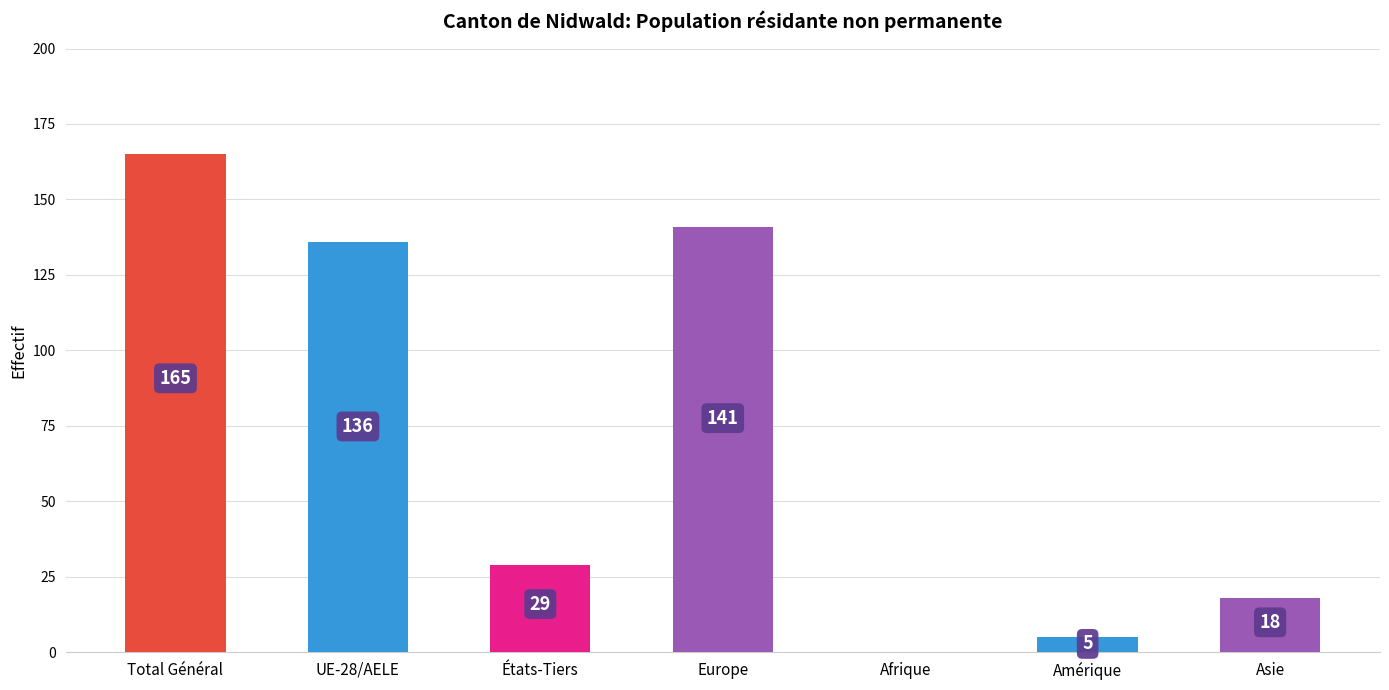

Is it true that the value at Amérique is 5?

True